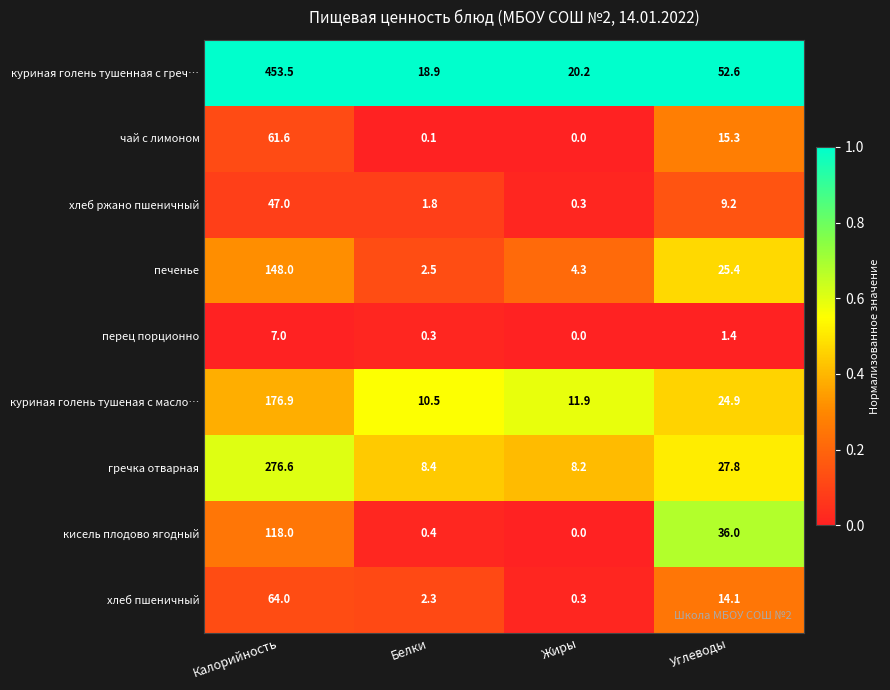

List the series in order of their peak value, highest first.

куриная голень тушенная с греч…, гречка отварная, куриная голень тушеная с масло…, печенье, кисель плодово ягодный, хлеб пшеничный, чай с лимоном, хлеб ржано пшеничный, перец порционно